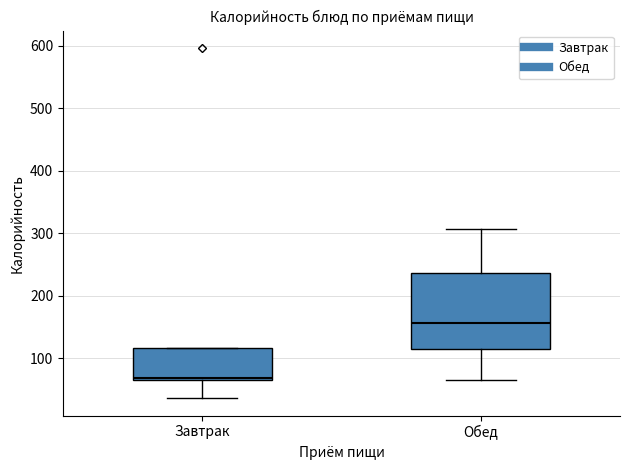

Where is the upper edge of the box for Завтрак on the y-axis? The values are not printed on the chart, so give them approximately, as read against the axis.

120